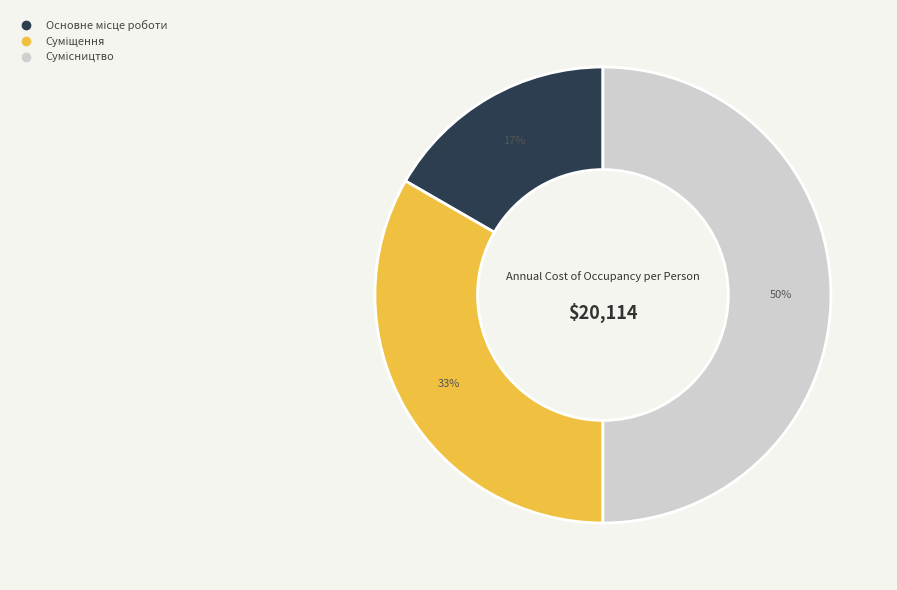

Count the number of slices in the pie.

3